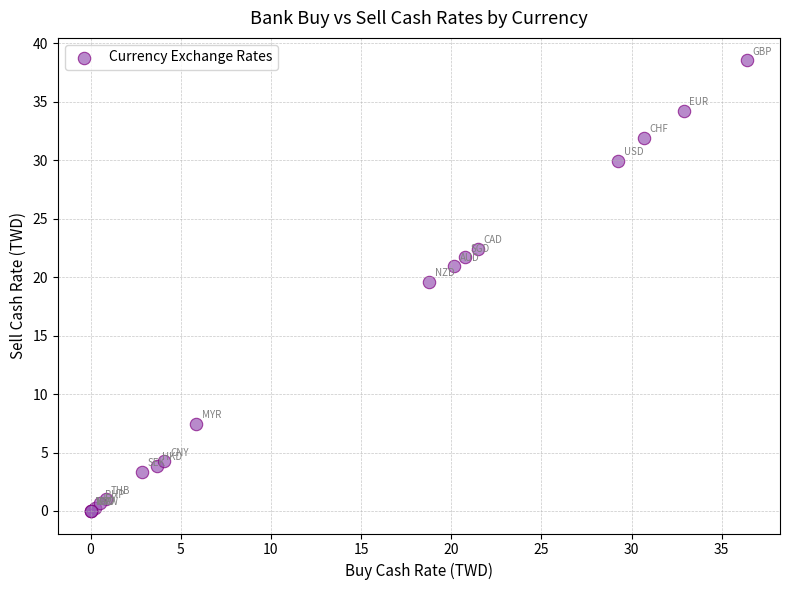

What Y value in the scatter plot is closest to 19?

19.6